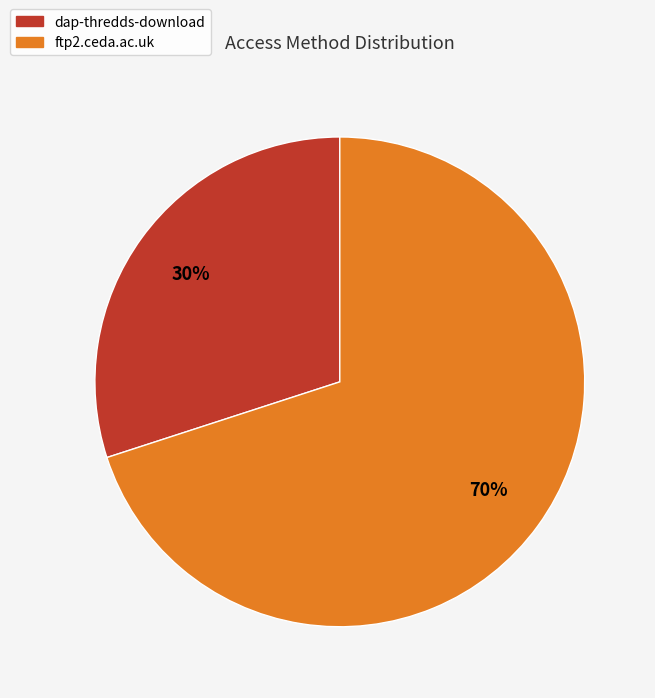

Is dap-thredds-download the majority of the pie?

No